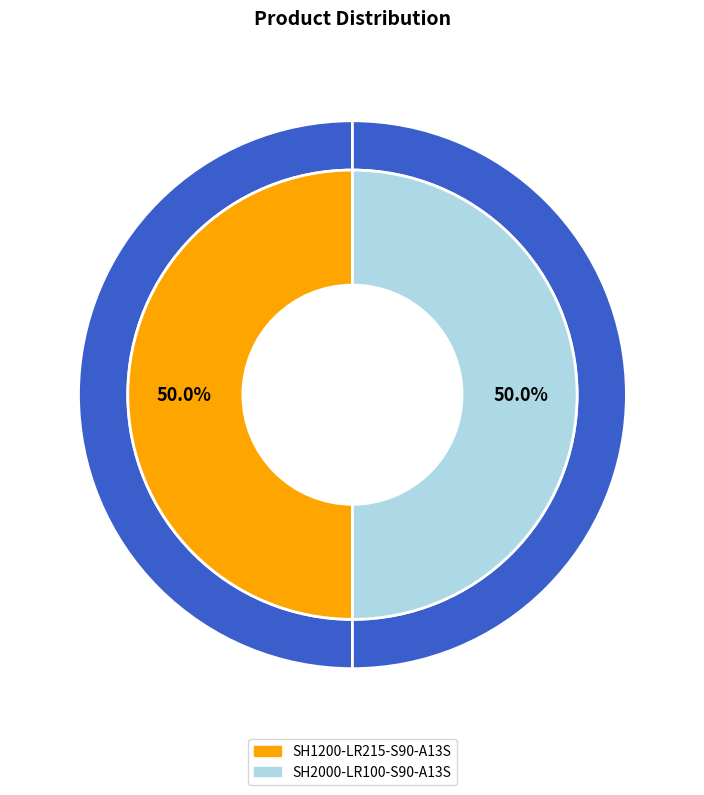

Rank the categories by value from lowest to highest.

SH1200-LR215-S90-A13S, SH2000-LR100-S90-A13S